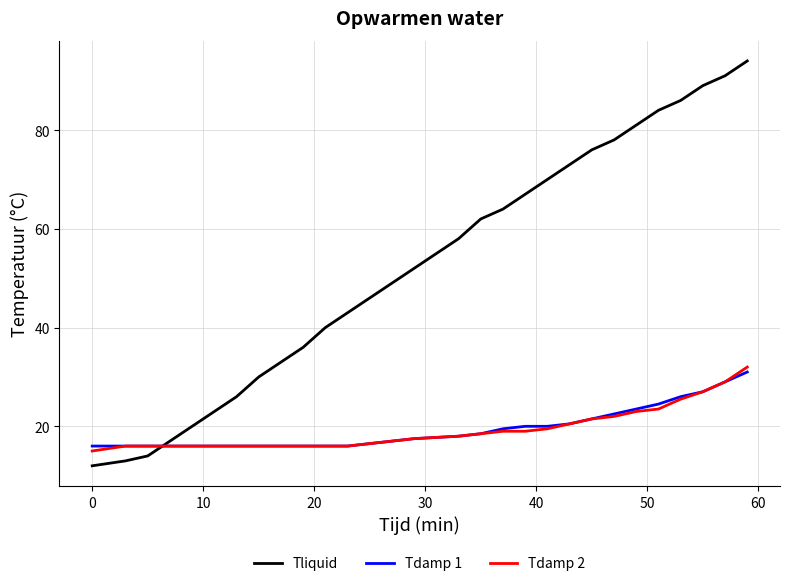

Which series has the largest range (max minus min)?

Tliquid